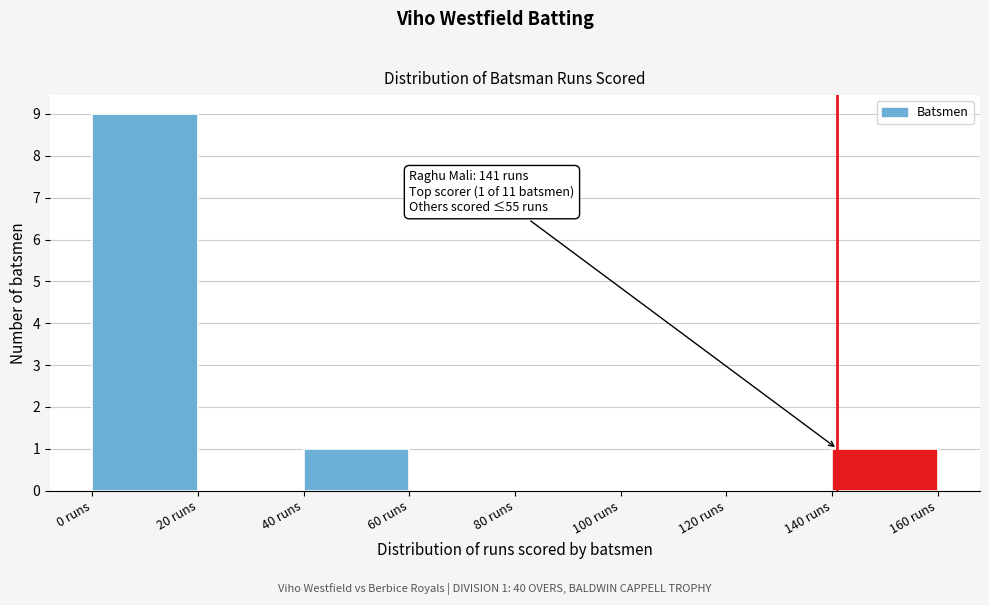

Over which range of the x-axis is the bar tallest?

0 to 20